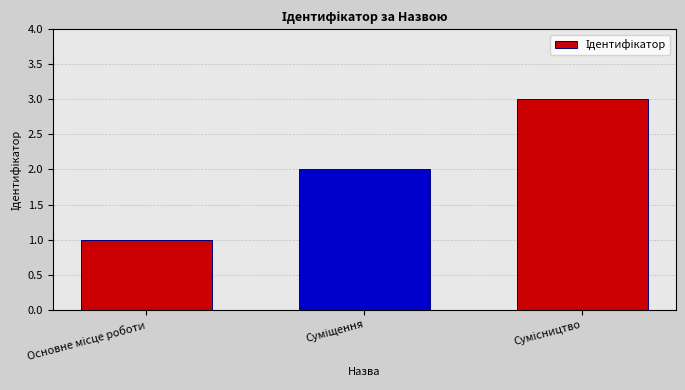

What is the sum of all values?

6